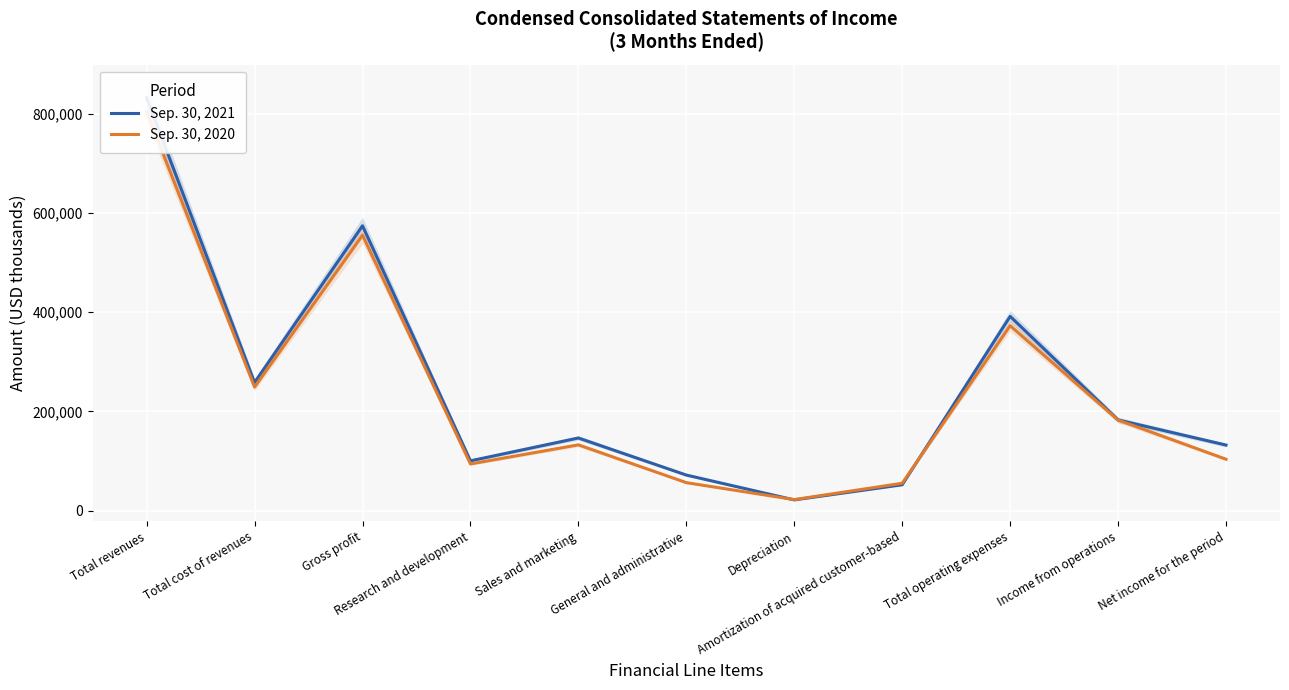

Reading right to left, list all the values displayed in this chart.

Sep. 30, 2021: Net income for the period=131966	Income from operations=182689	Total operating expenses=391496	Amortization of acquired customer-based=51884	Depreciation=21386	General and administrative=71477	Sales and marketing=146240	Research and development=100165	Gross profit=574185	Total cost of revenues=258123	Total revenues=832308
Sep. 30, 2020: Net income for the period=103406	Income from operations=182356	Total operating expenses=372732	Amortization of acquired customer-based=54993	Depreciation=22003	General and administrative=56189	Sales and marketing=132400	Research and development=93903	Gross profit=555088	Total cost of revenues=248925	Total revenues=804013